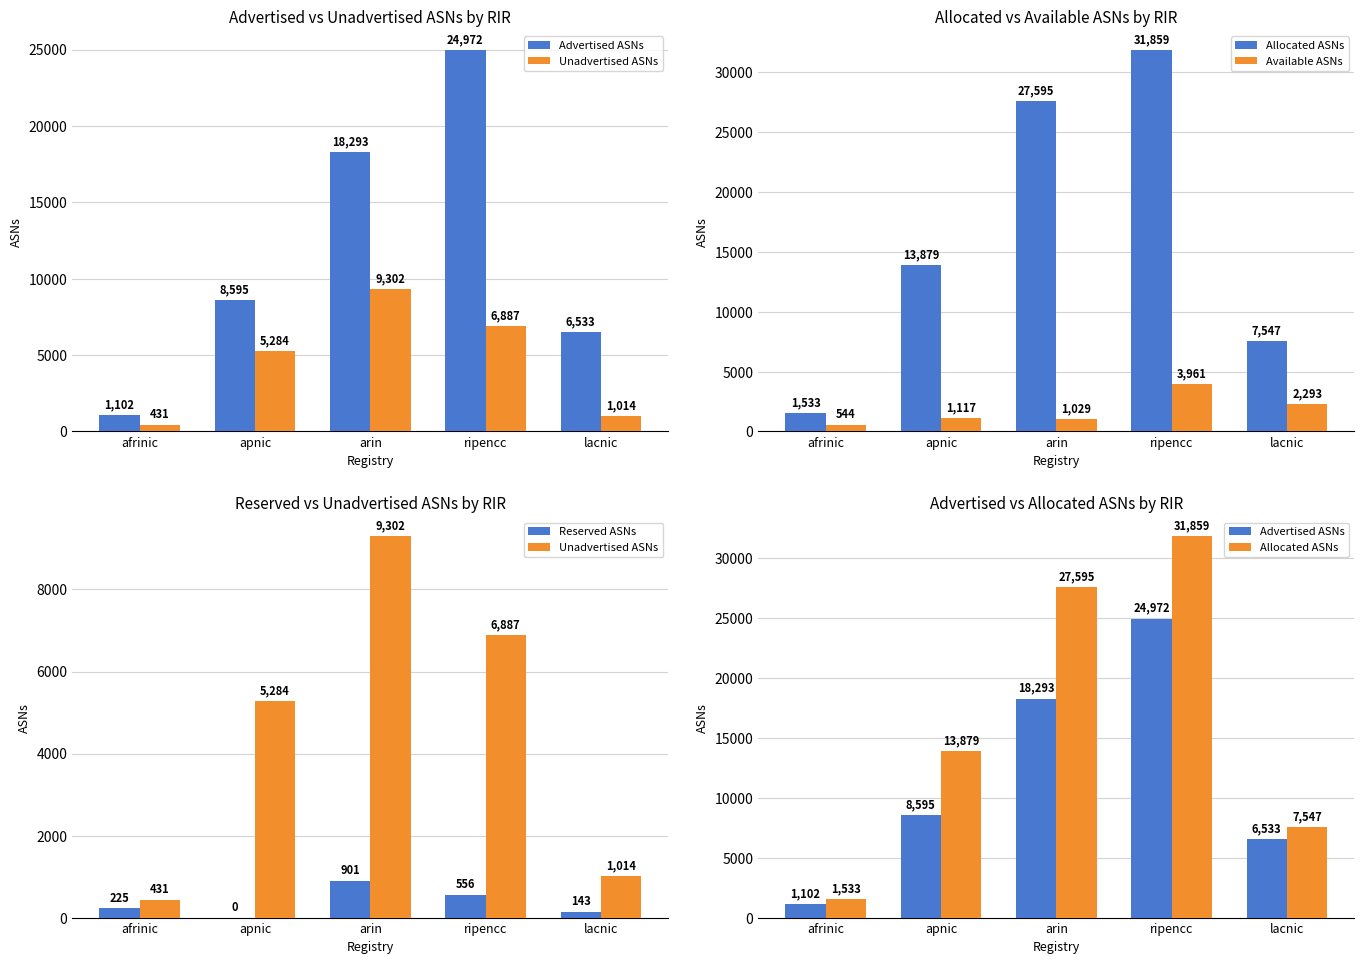

What is the total value across all series at apnic?

28875